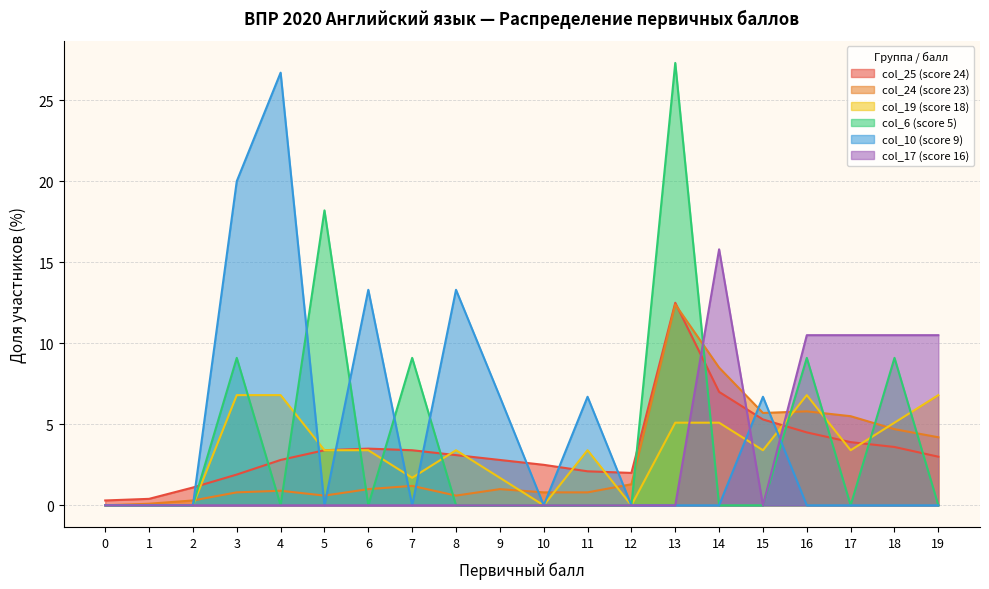

What is the difference between the maximum and minimum values in the col_17 (score 16) series?

15.8